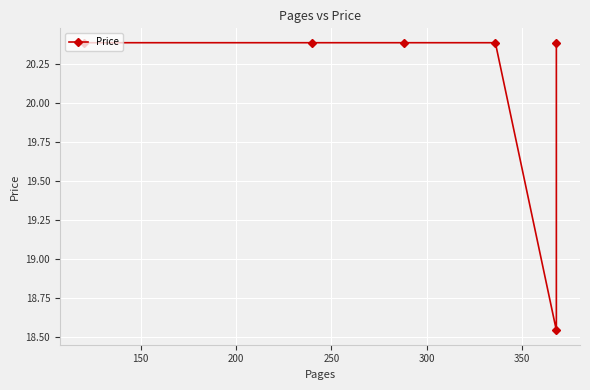

What is the value of the 4th point from the left?

20.4